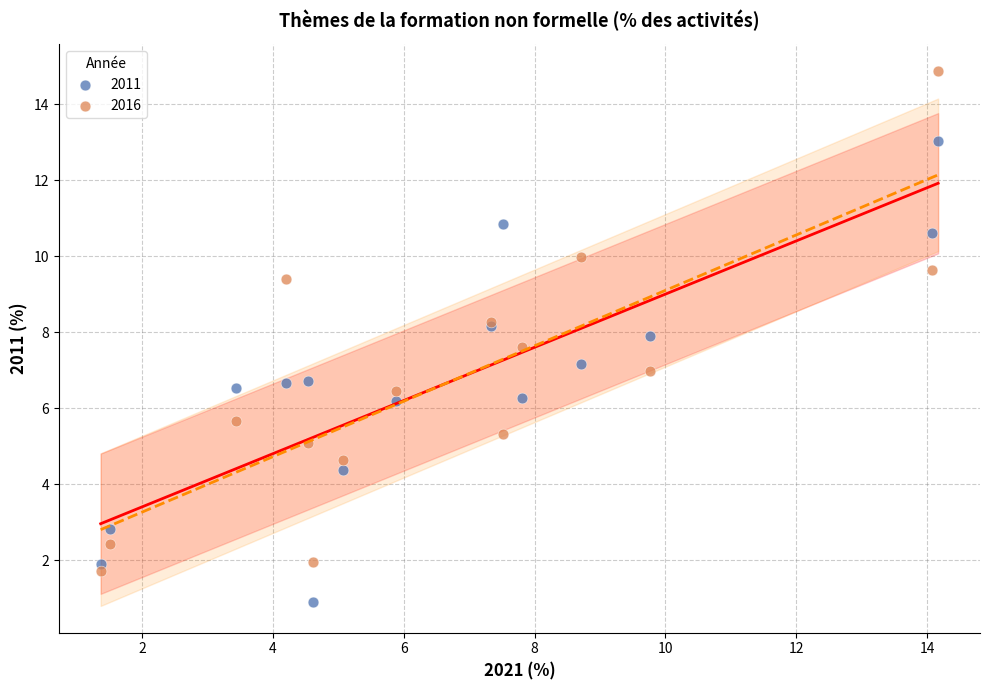

What is the X range (max minus min) for the scatter plot?

12.8